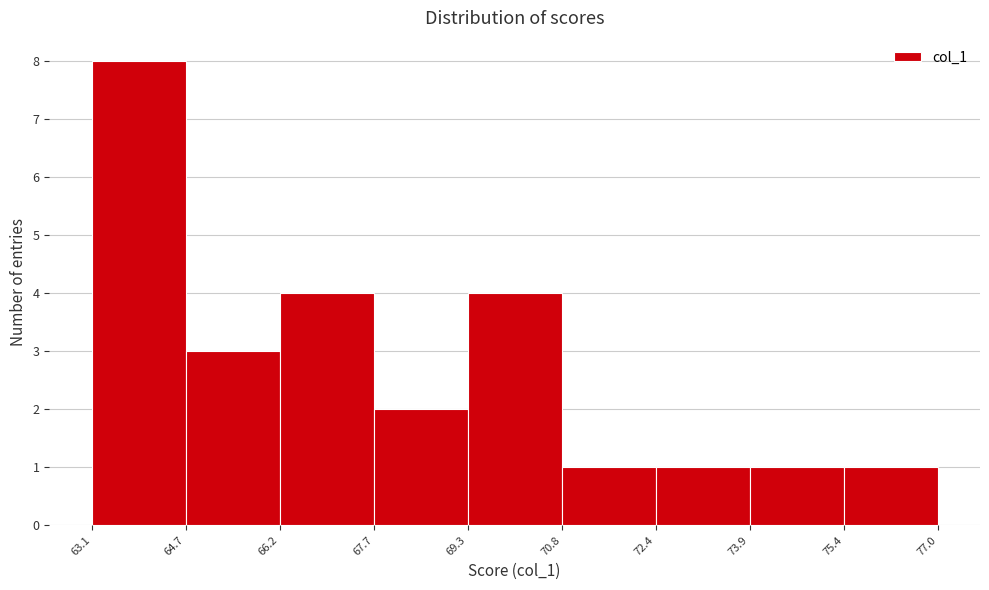

How tall is the bar that spans 66.2 to 67.7 on the x-axis? The values are not printed on the chart, so give them approximately, as read against the axis.

4